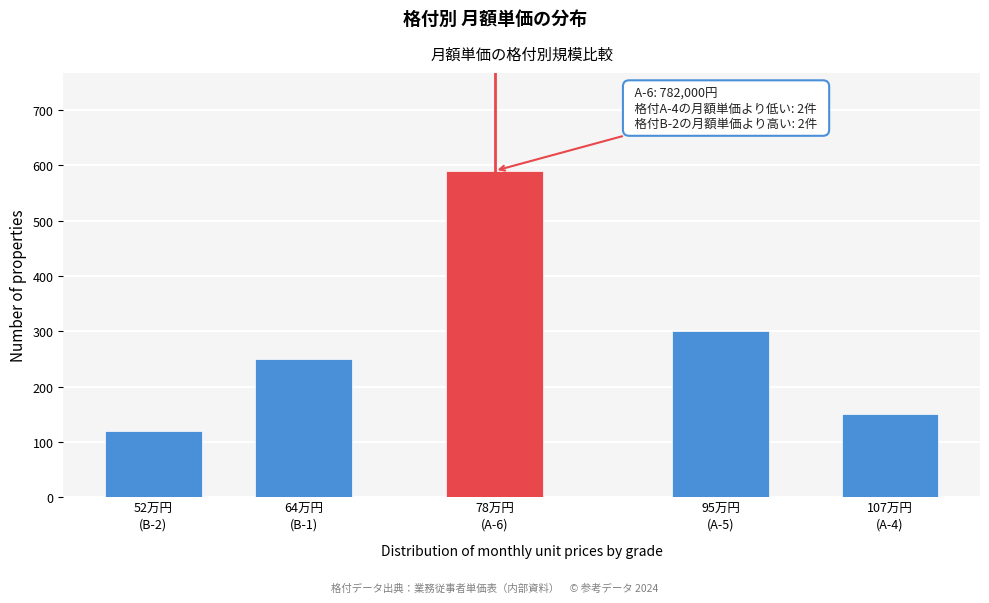

Reading left to right, what are all the values shown in this chart?

120	250	590	300	150